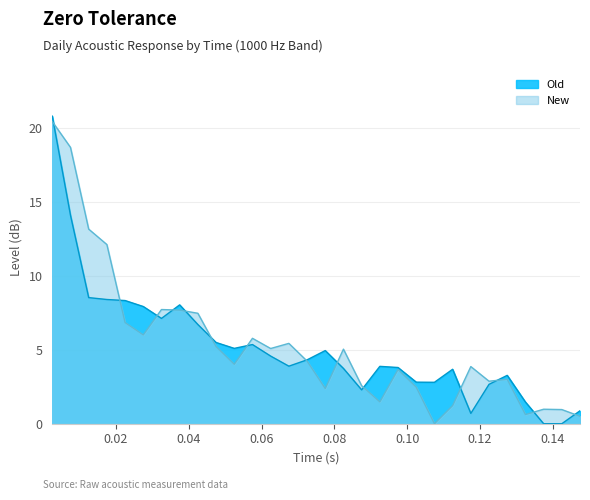

Count the number of categories in the chart.

30